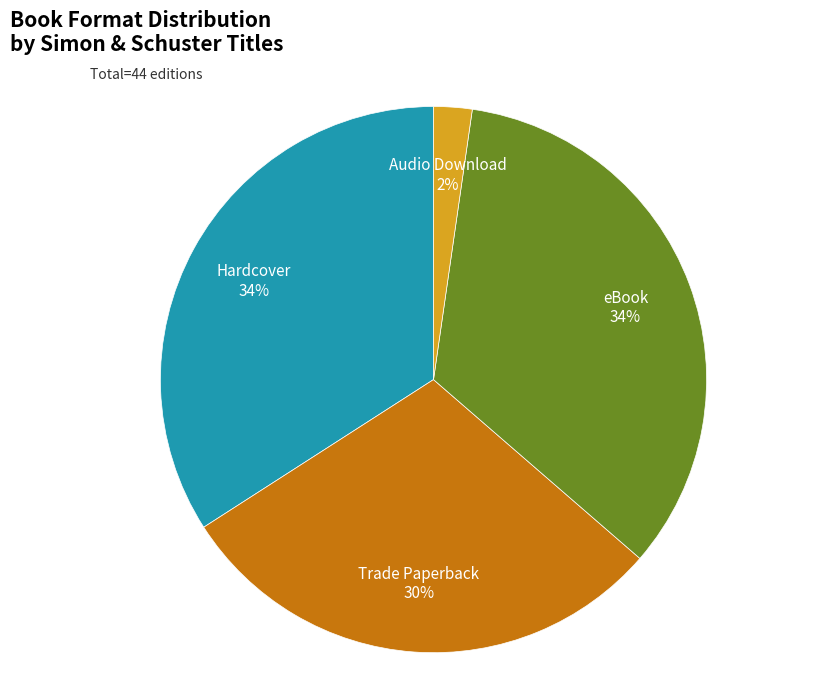

To the nearest percent, what is the difference between the largest and smallest slice percentages?

32%